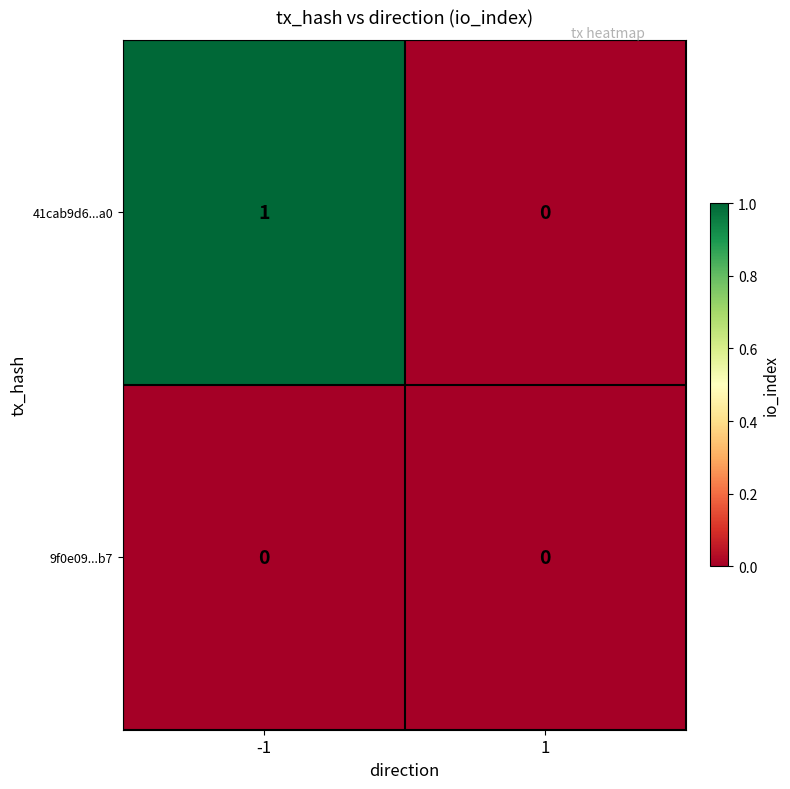

How many distinct data groups are displayed?

2